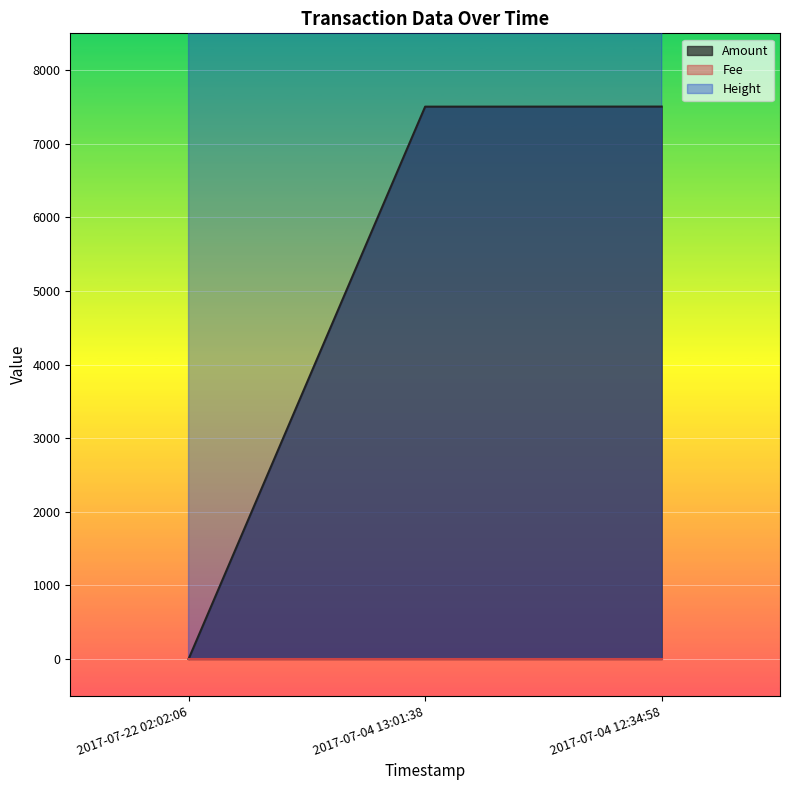

Does the chart display data point markers on the line(s)?

No